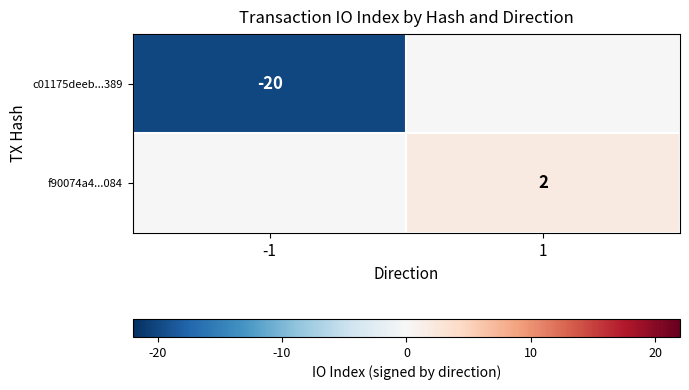

The value of c01175deeb...389 at -1 is -20. True or false?

True